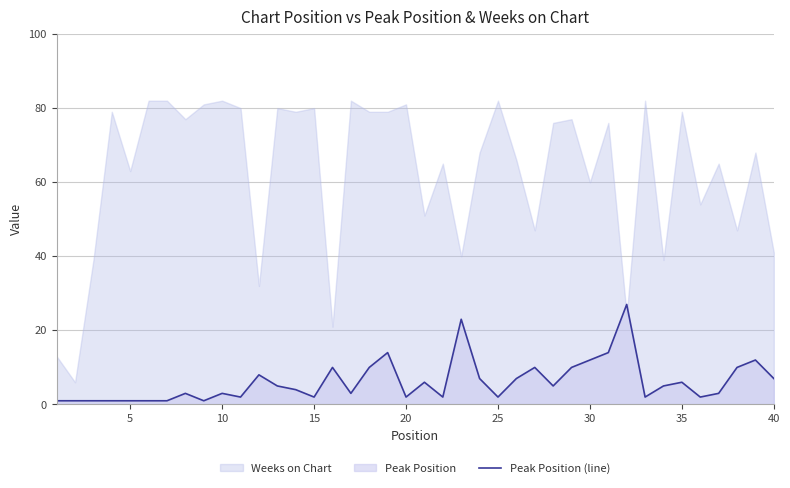

What is the highest value of the Peak Position (line) series?

27